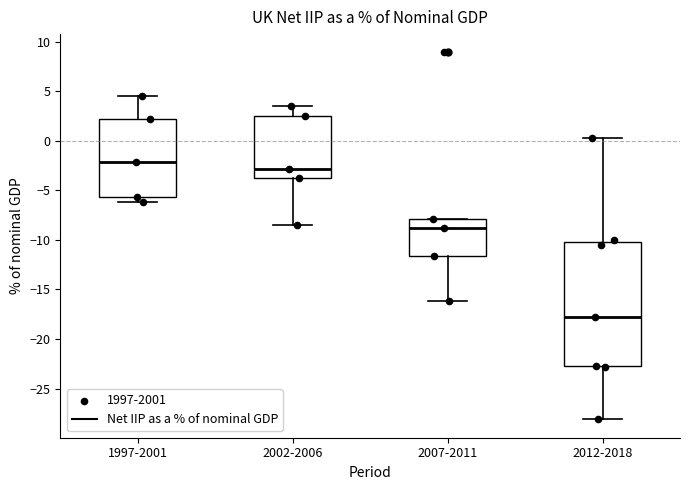

Where does the upper whisker of the box for 2012-2018 end on the y-axis? The values are not printed on the chart, so give them approximately, as read against the axis.

0.5